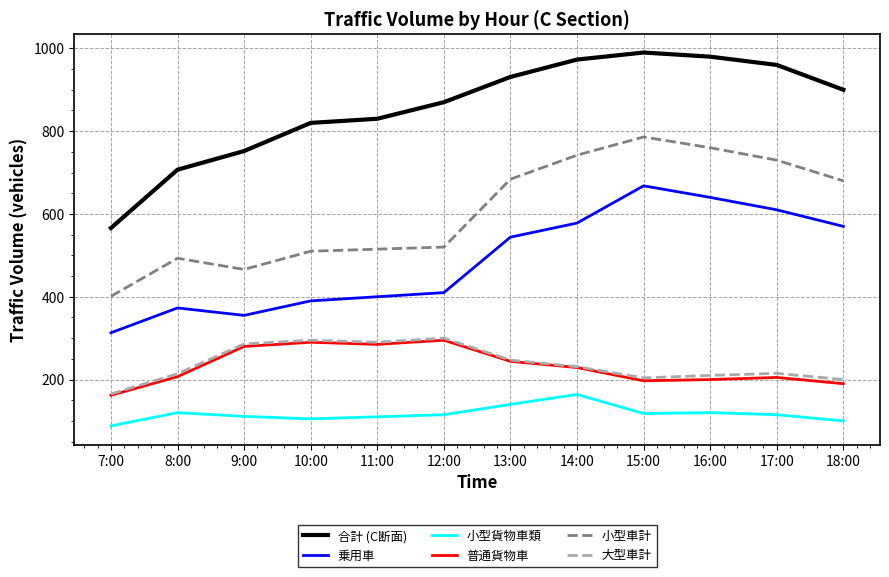

What is the spread (max minus min) of values at 12:00?

755